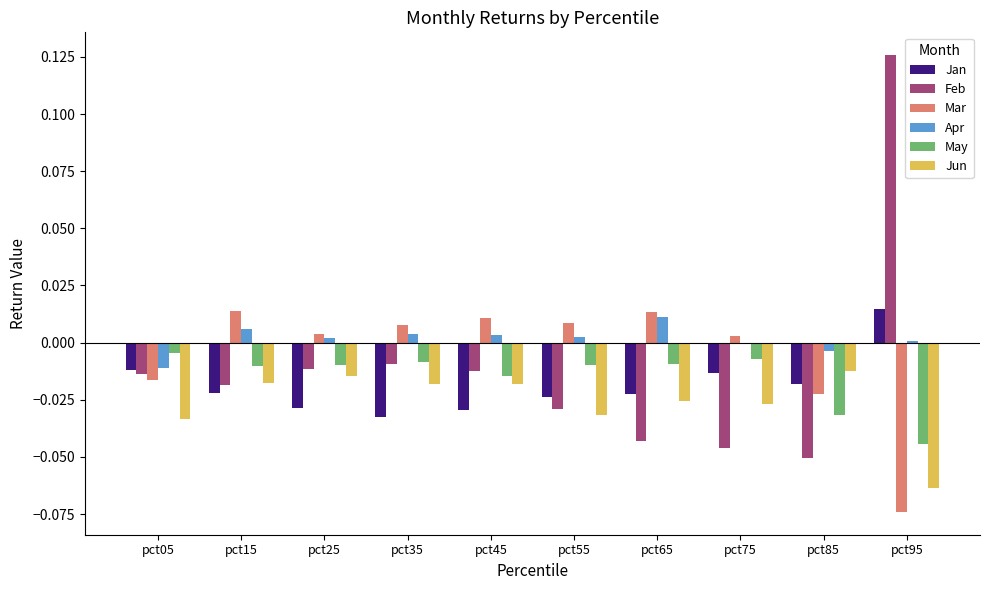

The value of Feb at pct05 is -0.0. True or false?

True